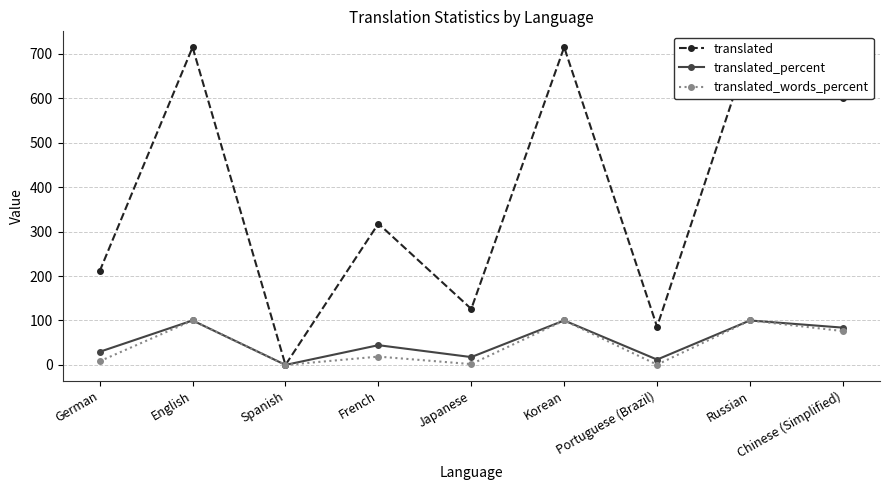

True or false: translated_percent has more than 2 interior local peaks.

True